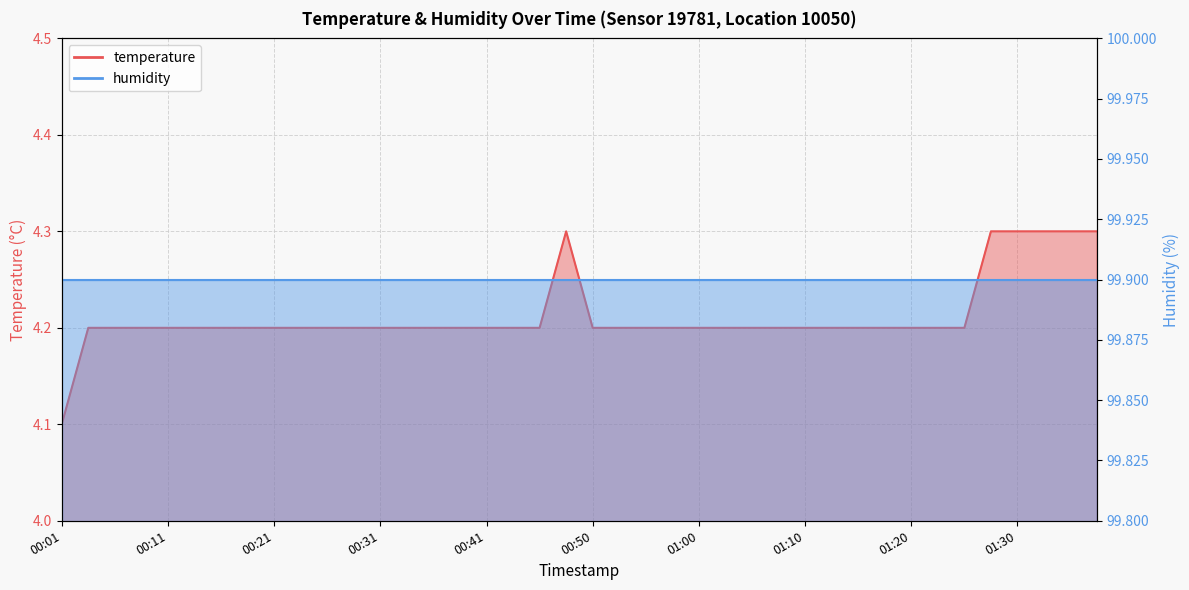

What position from the left is 00:55?

23